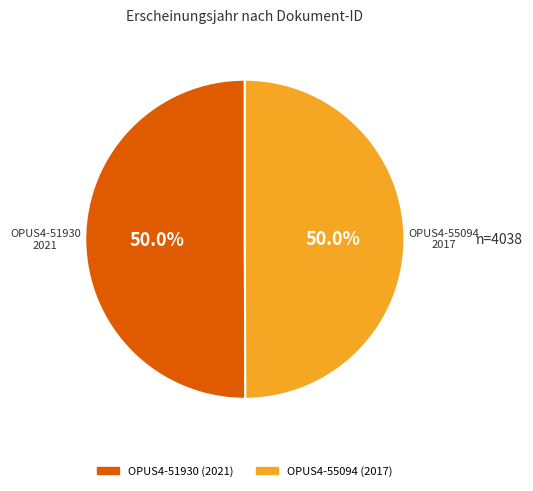

Do OPUS4-55094 and OPUS4-51930 together represent more than half of the pie?

Yes